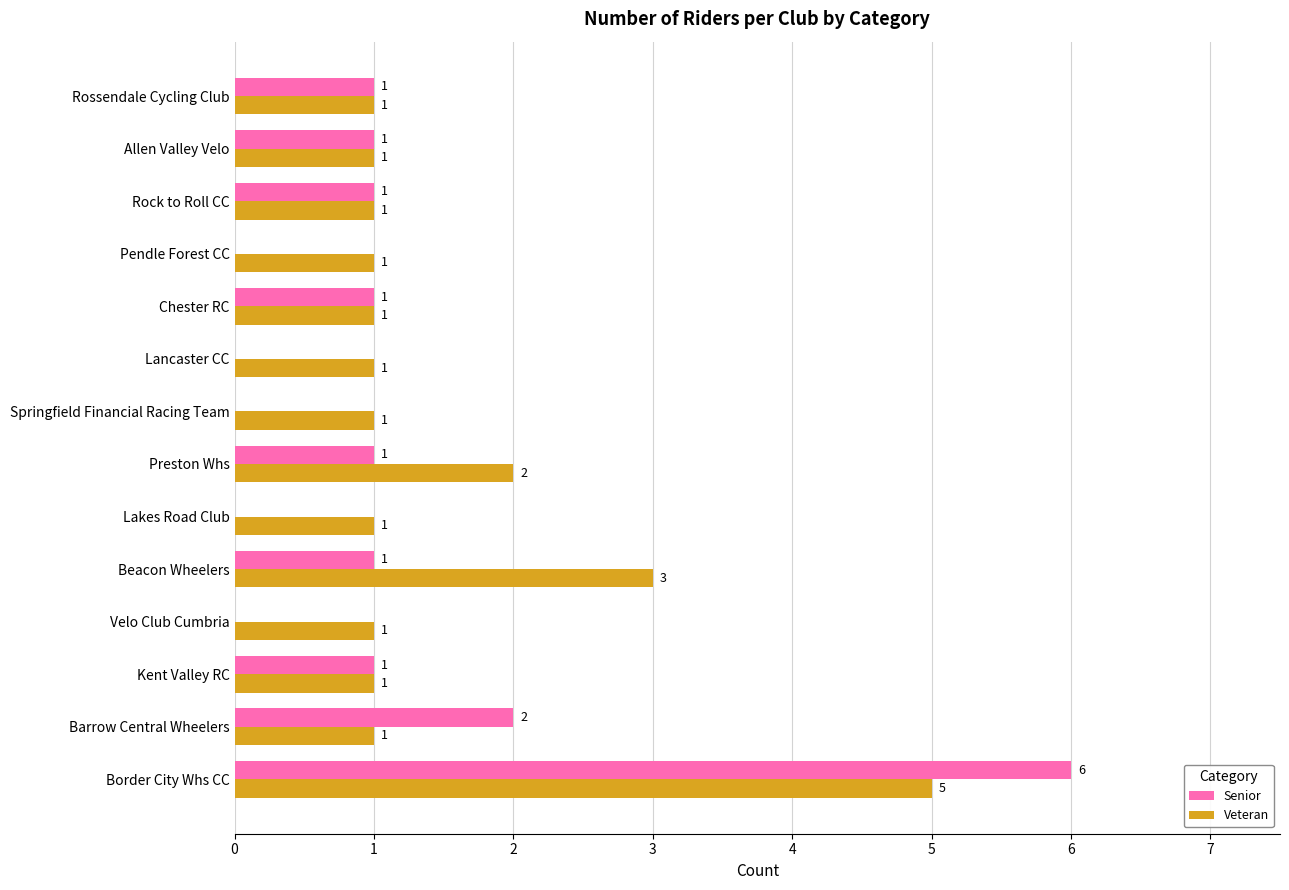

Which series has the largest range (max minus min)?

Senior